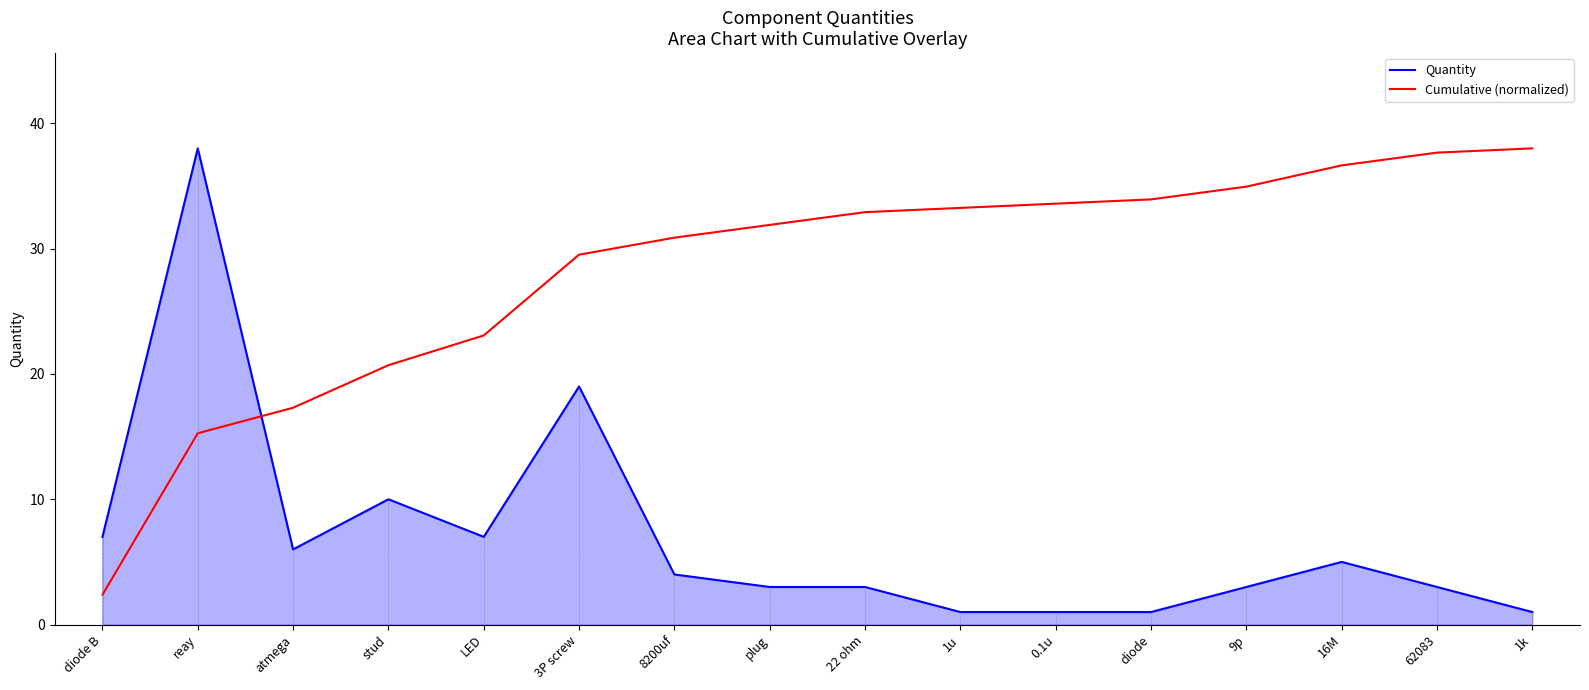

How many intersections are there between Cumulative (normalized) and Quantity?

1